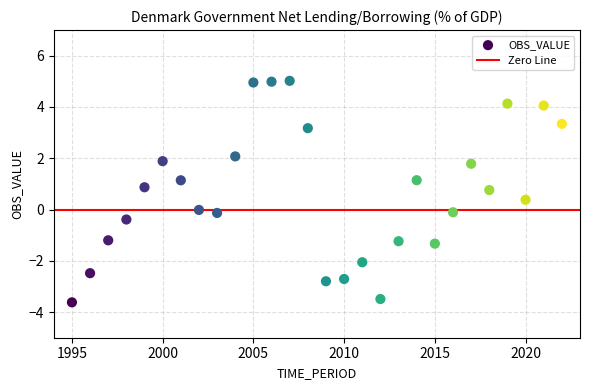

What is the range of X values (max minus min)?

27.0